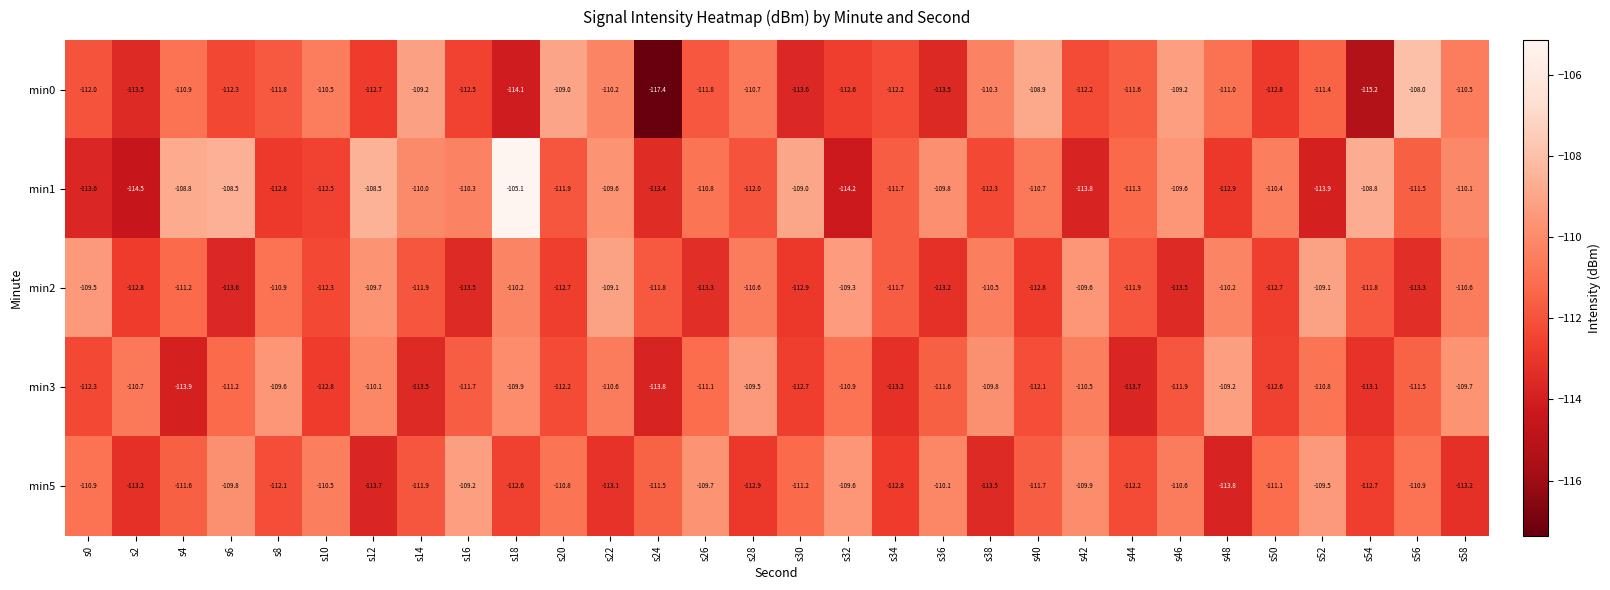

True or false: min0 has a value of -117.4 at s24.

True